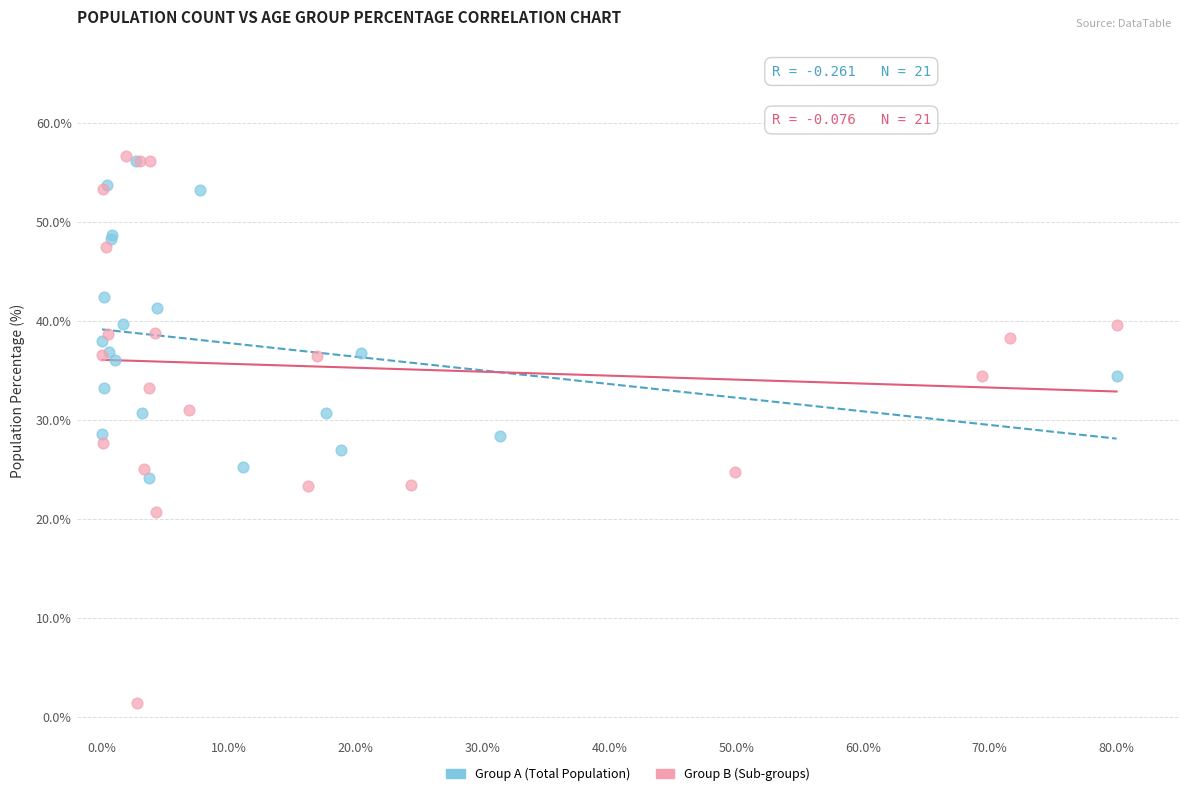

Which series has the widest spread of Y values?

Group B (Sub-groups)